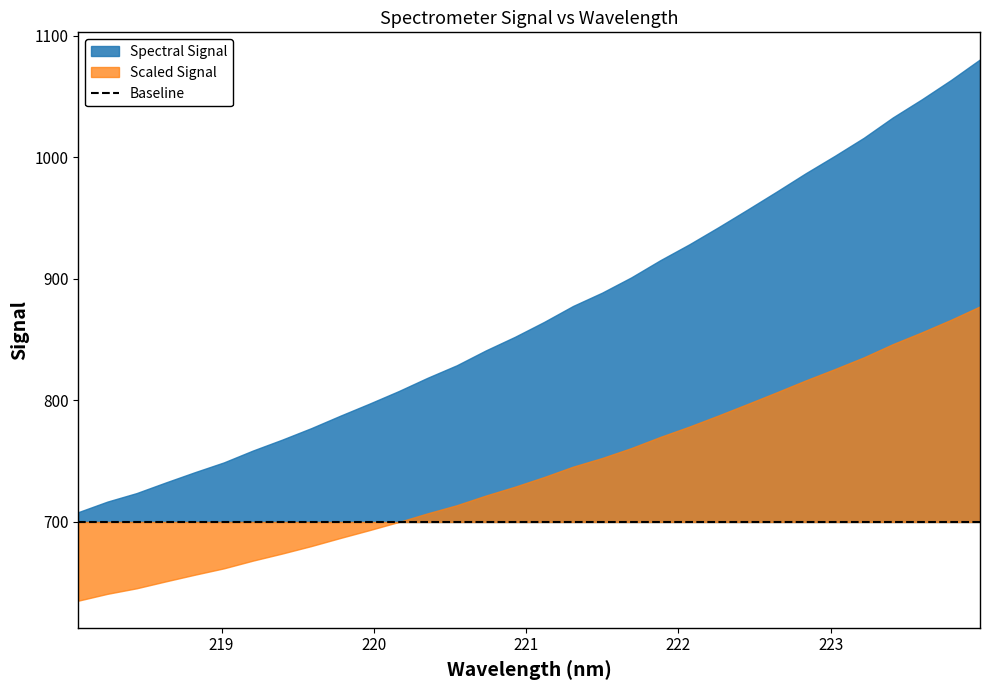

Does the chart have visible grid lines?

No